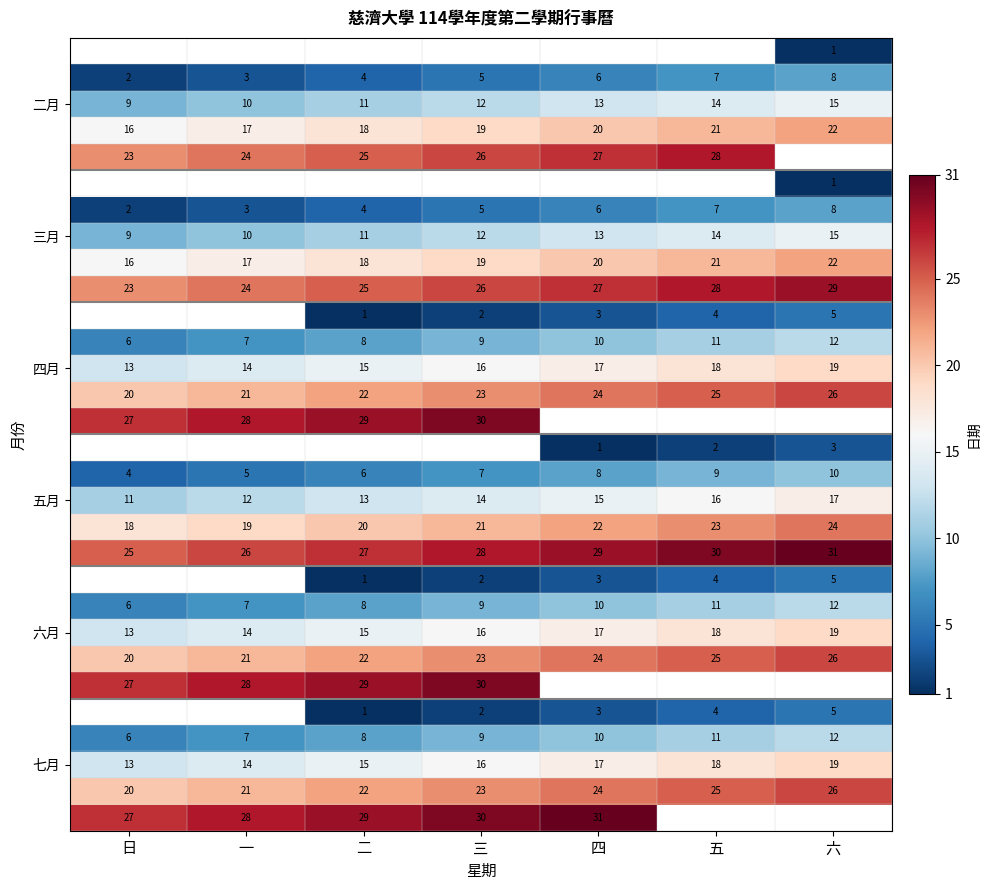

Which label corresponds to the largest value in the chart?

六